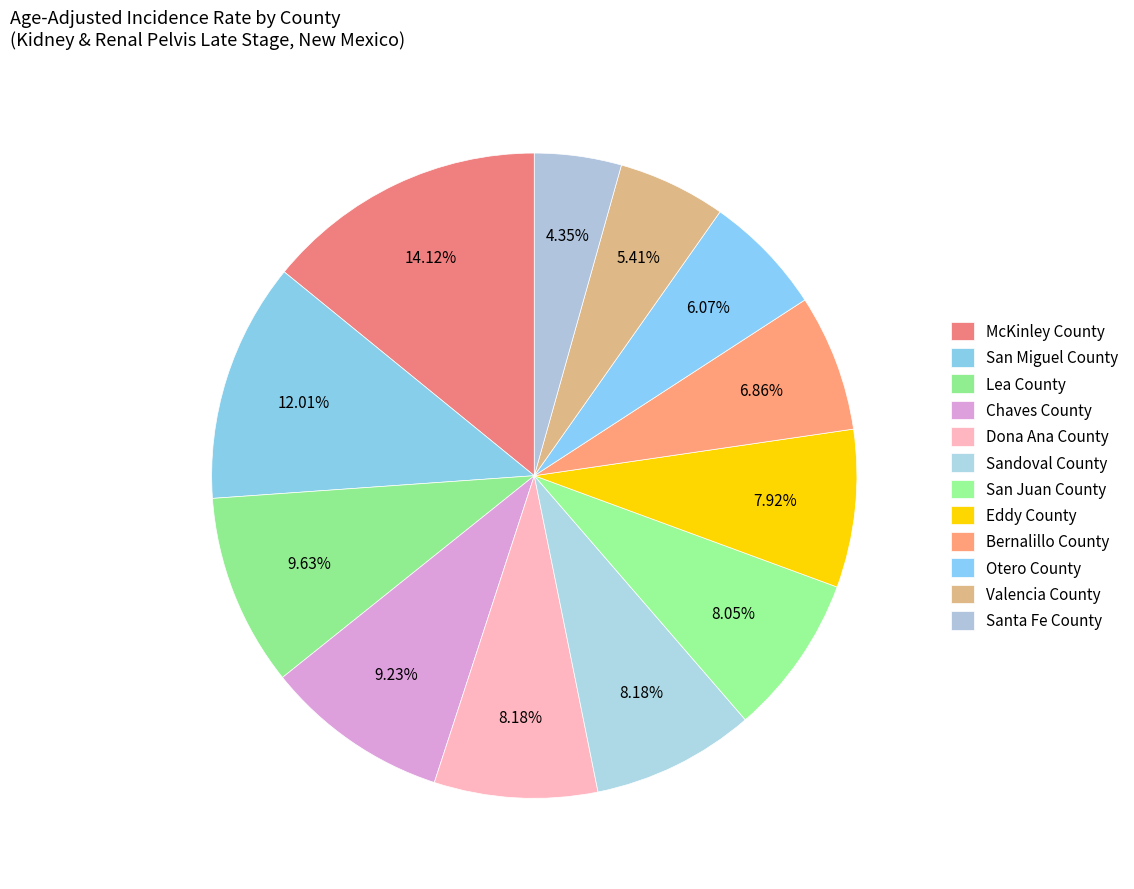

How many slices are in this pie chart?

12